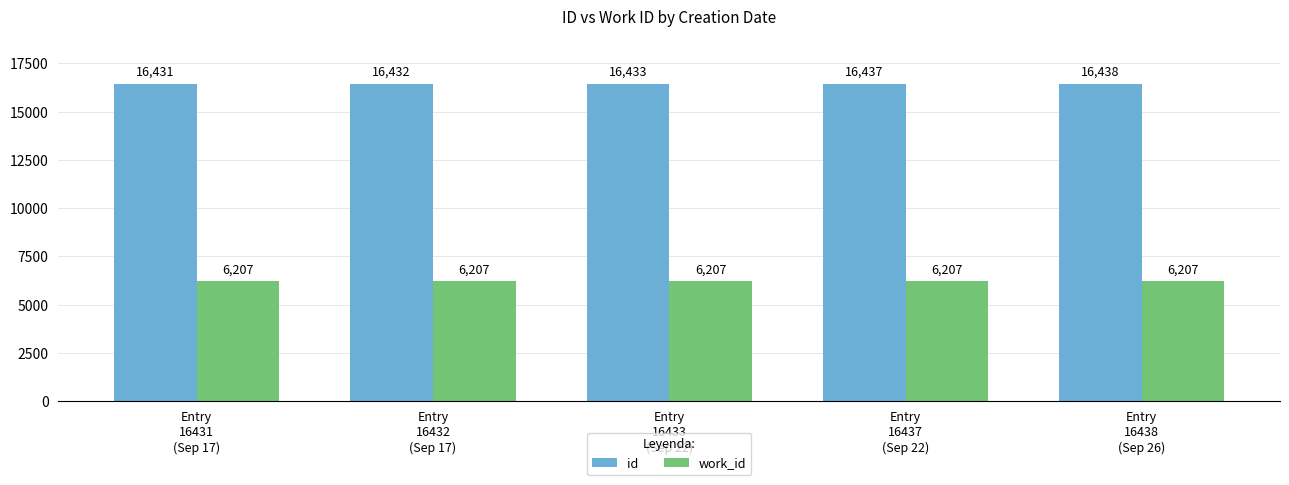

Which category has the highest value across all series?

Entry
16438
(Sep 26)